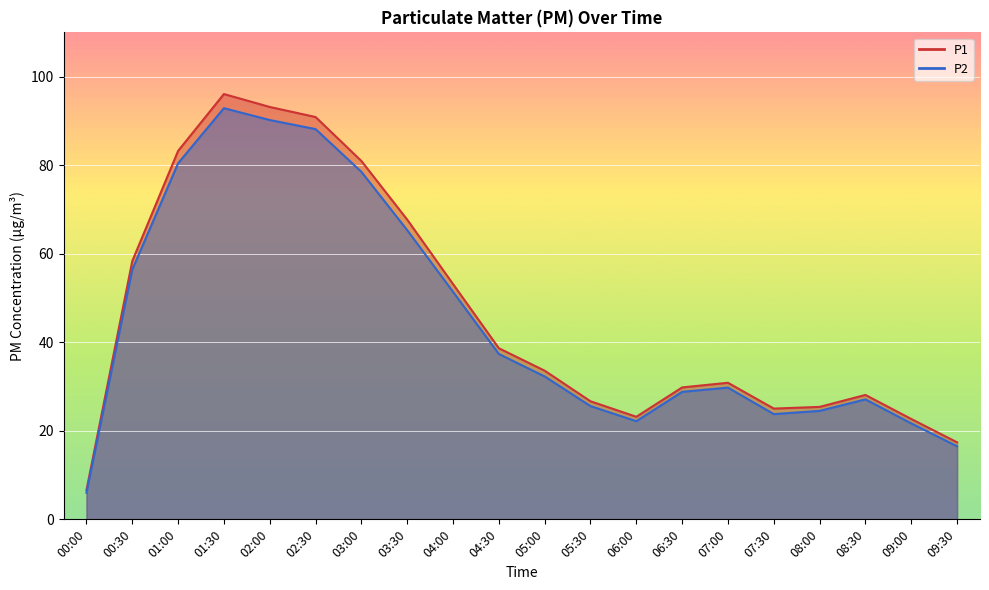

Reading left to right, what are all the values shown in this chart?

P1: 00:00=6.6	00:30=58.3	01:00=83.2	01:30=96.1	02:00=93.2	02:30=90.9	03:00=81.0	03:30=67.7	04:00=53.1	04:30=38.6	05:00=33.6	05:30=26.7	06:00=23.2	06:30=29.8	07:00=30.9	07:30=25.0	08:00=25.4	08:30=28.1	09:00=22.7	09:30=17.4
P2: 00:00=6.0	00:30=56.4	01:00=80.4	01:30=92.9	02:00=90.2	02:30=88.2	03:00=78.5	03:30=65.3	04:00=51.4	04:30=37.4	05:00=32.3	05:30=25.6	06:00=22.2	06:30=28.8	07:00=29.8	07:30=23.8	08:00=24.5	08:30=27.1	09:00=21.7	09:30=16.5